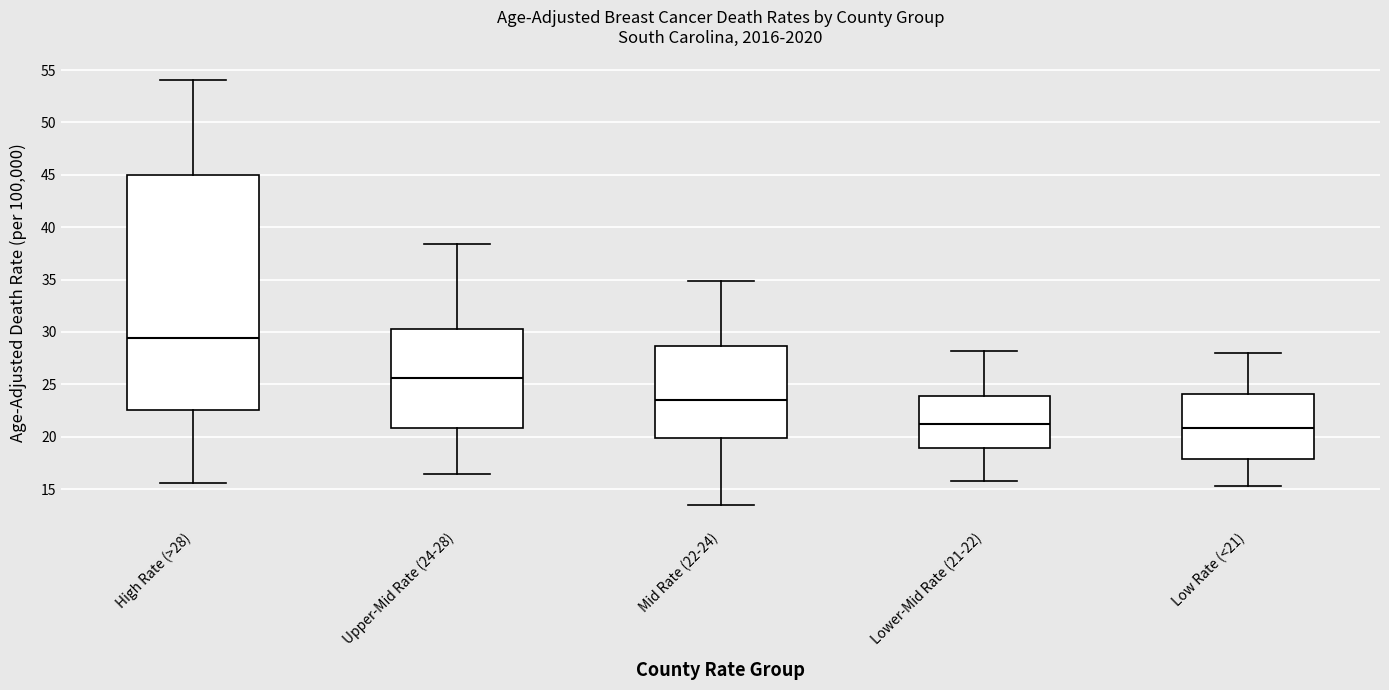

Which box is the tallest, from its lower edge to its upper edge?

High Rate (>28)